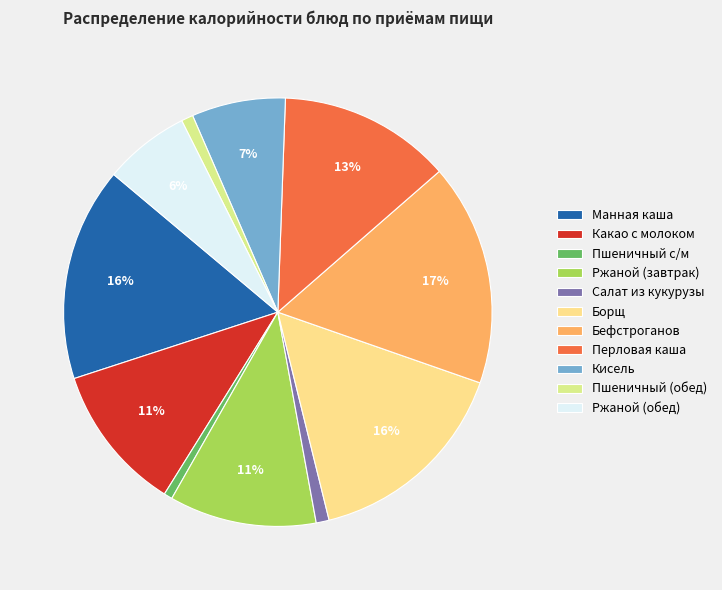

To the nearest percent, what percentage of the pie is Бефстроганов?

17%